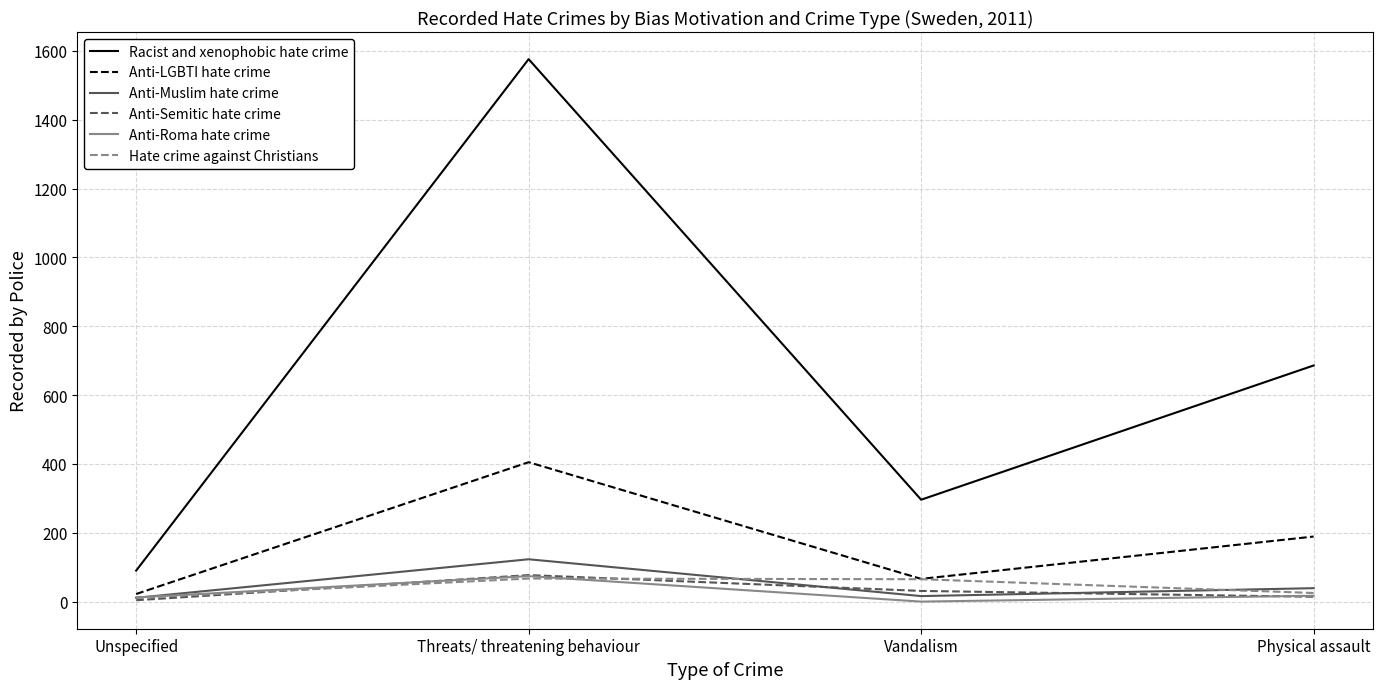

Which series has the widest spread of values?

Racist and xenophobic hate crime